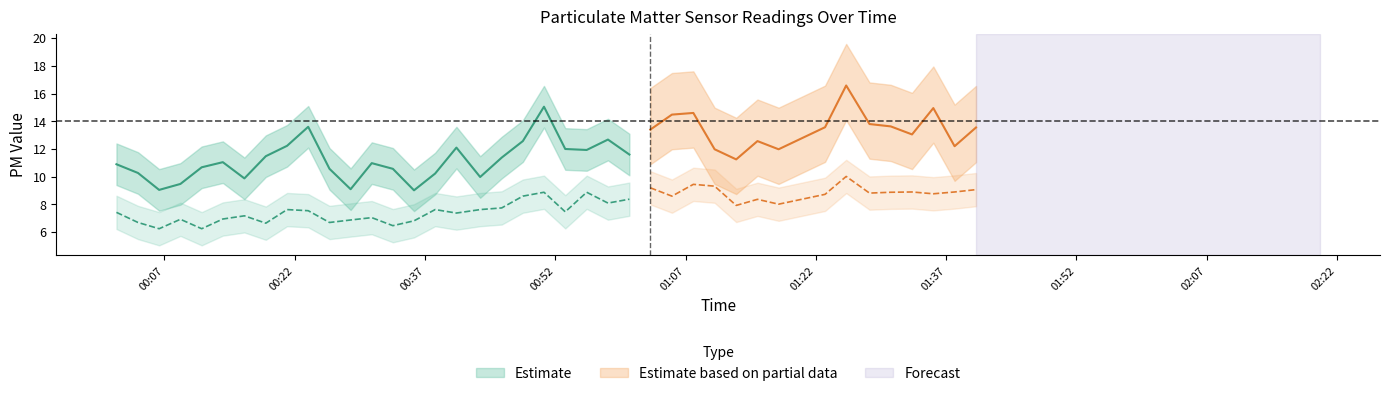

True or false: SDS_P2 has a value of 8.9 at 38.

True